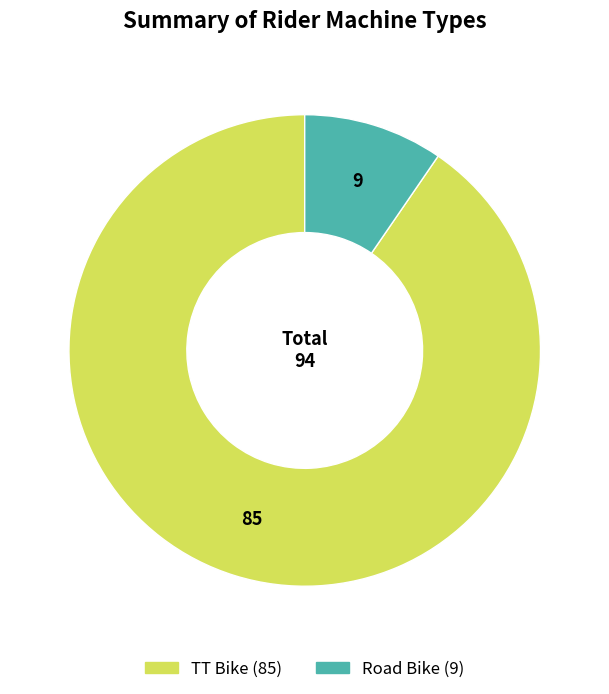

Which category accounts for the majority?

TT Bike